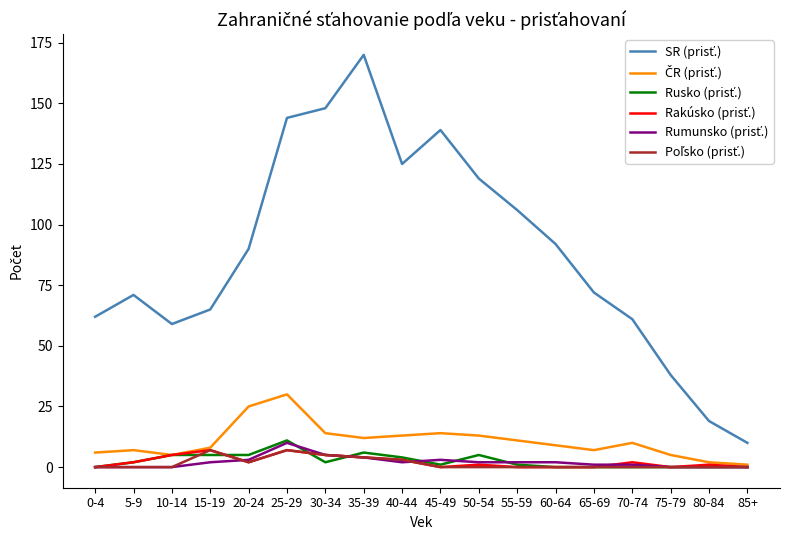

What is the greatest value displayed?

170